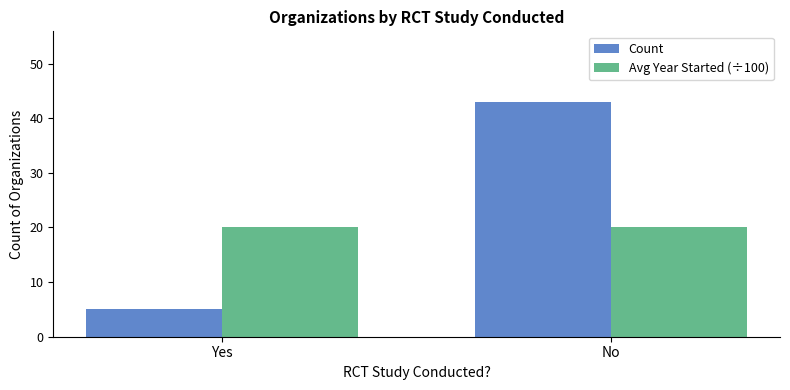

The value of Count at No is 11.0. True or false?

False